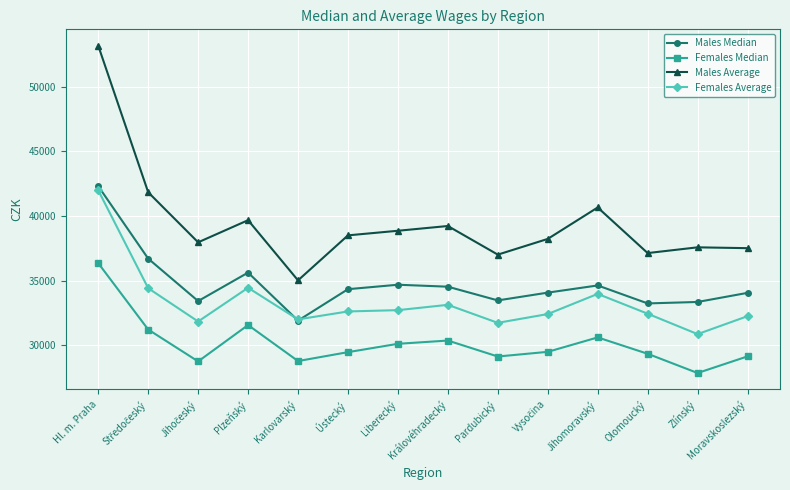

Where is the first local maximum for Males Median?

Plzeňský